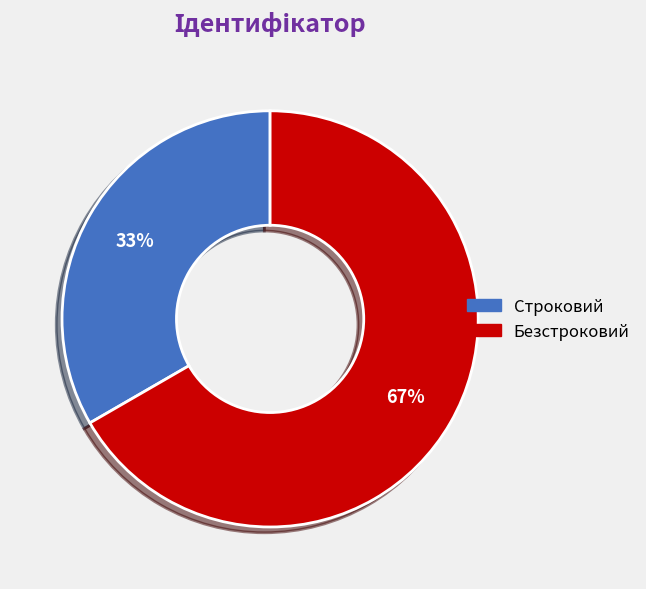

Which category accounts for the majority?

Безстроковий